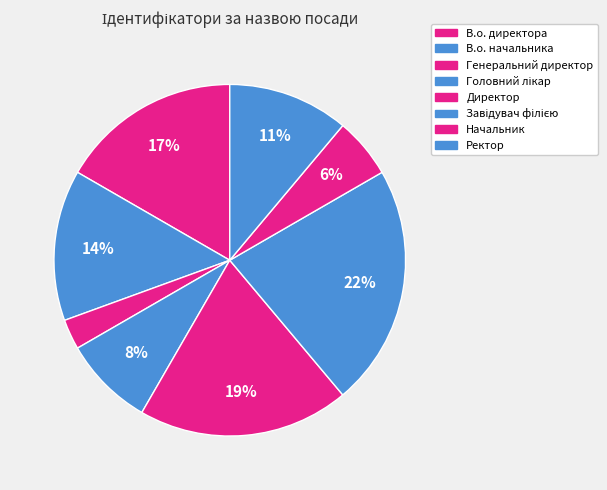

How many slices are in this pie chart?

8